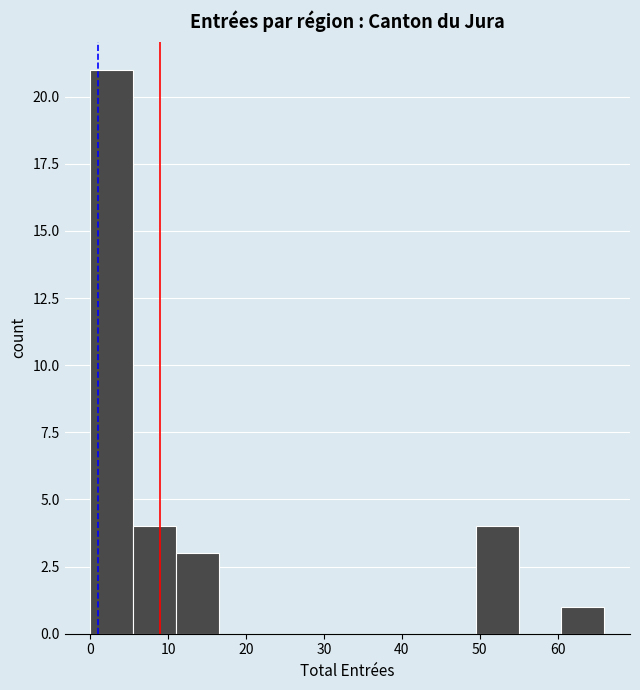

Reading left to right, transcribe this chart: for each bar, give the range it covers on the x-axis and its height. Neither the bar edges nor the heights are printed on the chart, so give them approximately, as read against the axes.

0.0 to 5.5: 21
5.5 to 11.0: 4
11.0 to 16.5: 3
16.5 to 22.0: 0
22.0 to 27.5: 0
27.5 to 33.0: 0
33.0 to 38.5: 0
38.5 to 44.0: 0
44.0 to 49.5: 0
49.5 to 55.0: 4
55.0 to 60.5: 0
60.5 to 66.0: 1